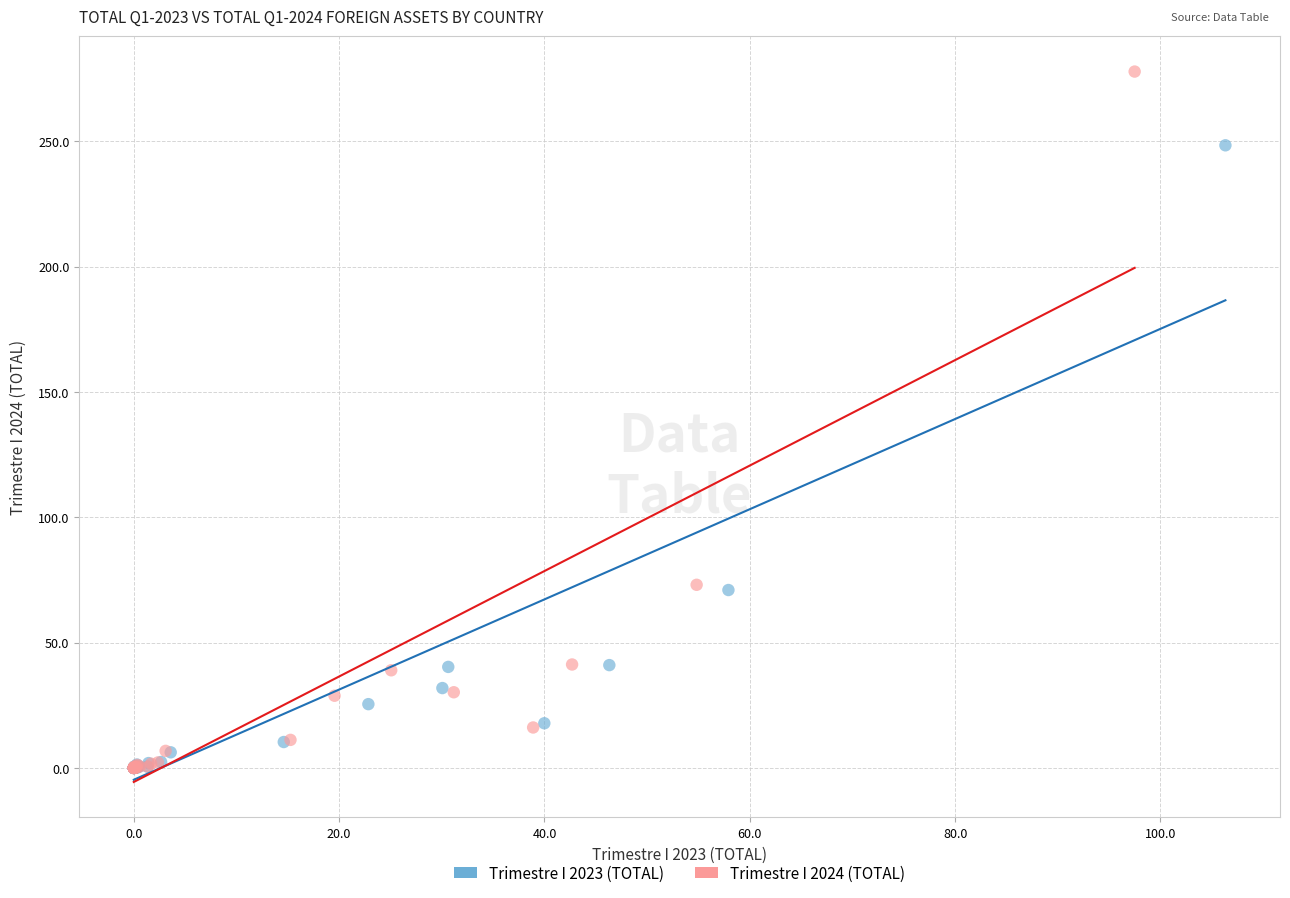

Which series reaches the maximum Y coordinate?

Trimestre I 2024 (TOTAL)